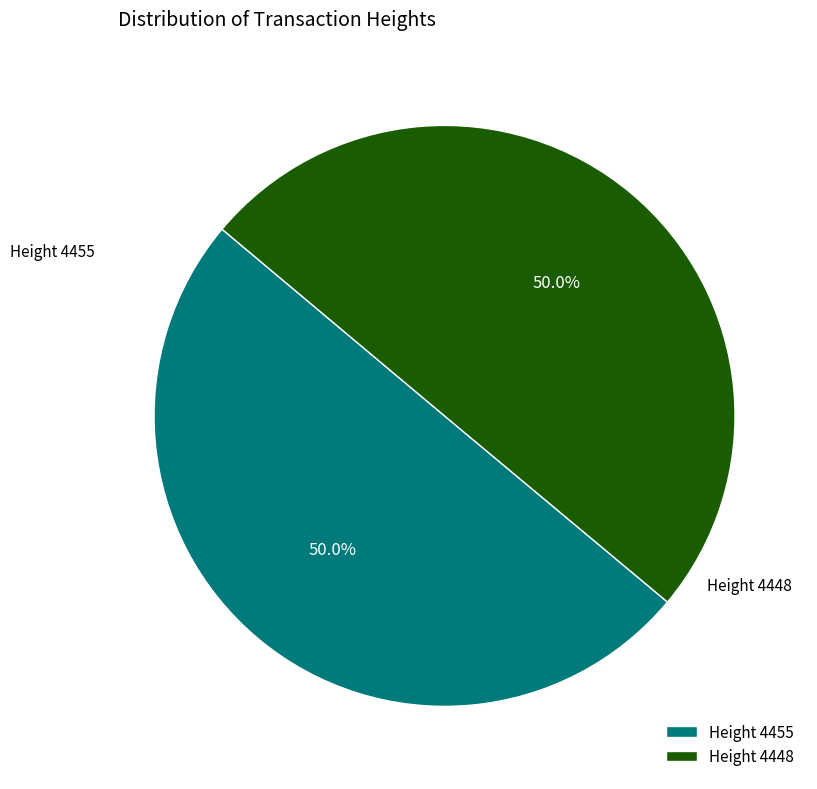

Approximately how many times larger is the value at Height 4455 compared to Height 4448?

1.0